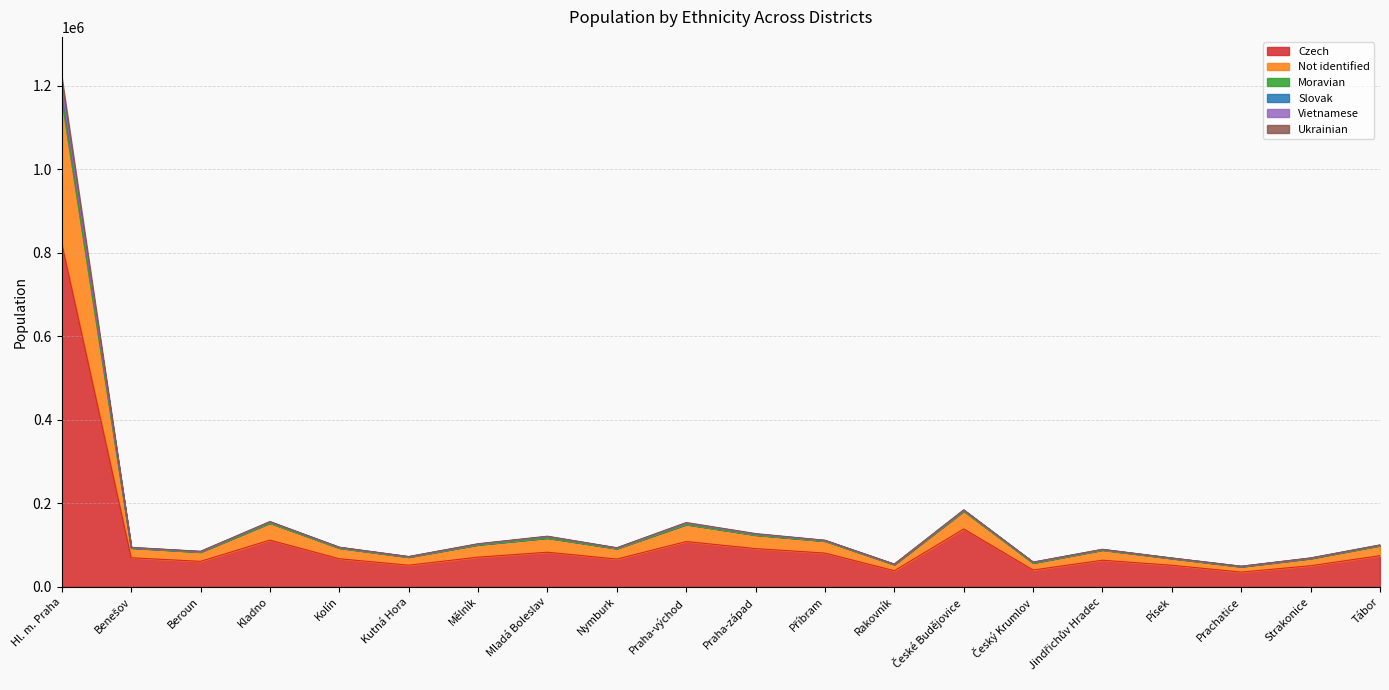

The value of Ukrainian at Nymburk is 23175. True or false?

False